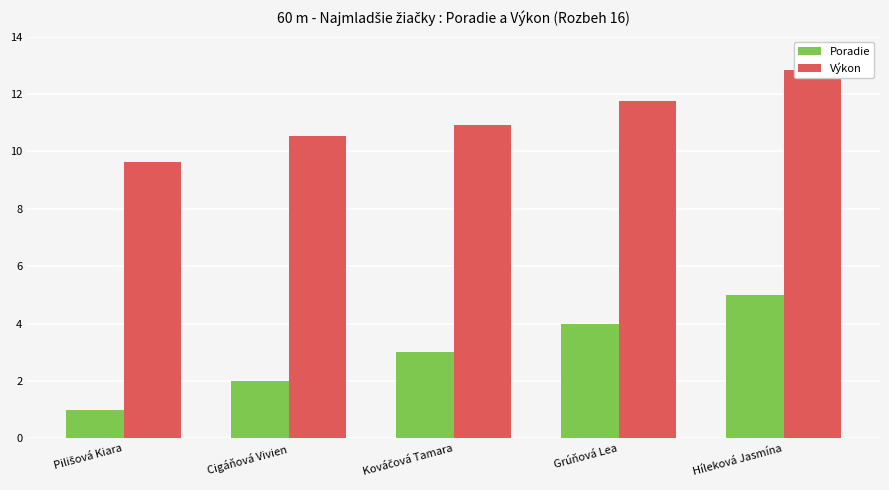

Reading left to right, extract all data points from this chart.

Poradie: 1.0	2.0	3.0	4.0	5.0
Výkon: 9.6	10.5	10.9	11.7	12.8